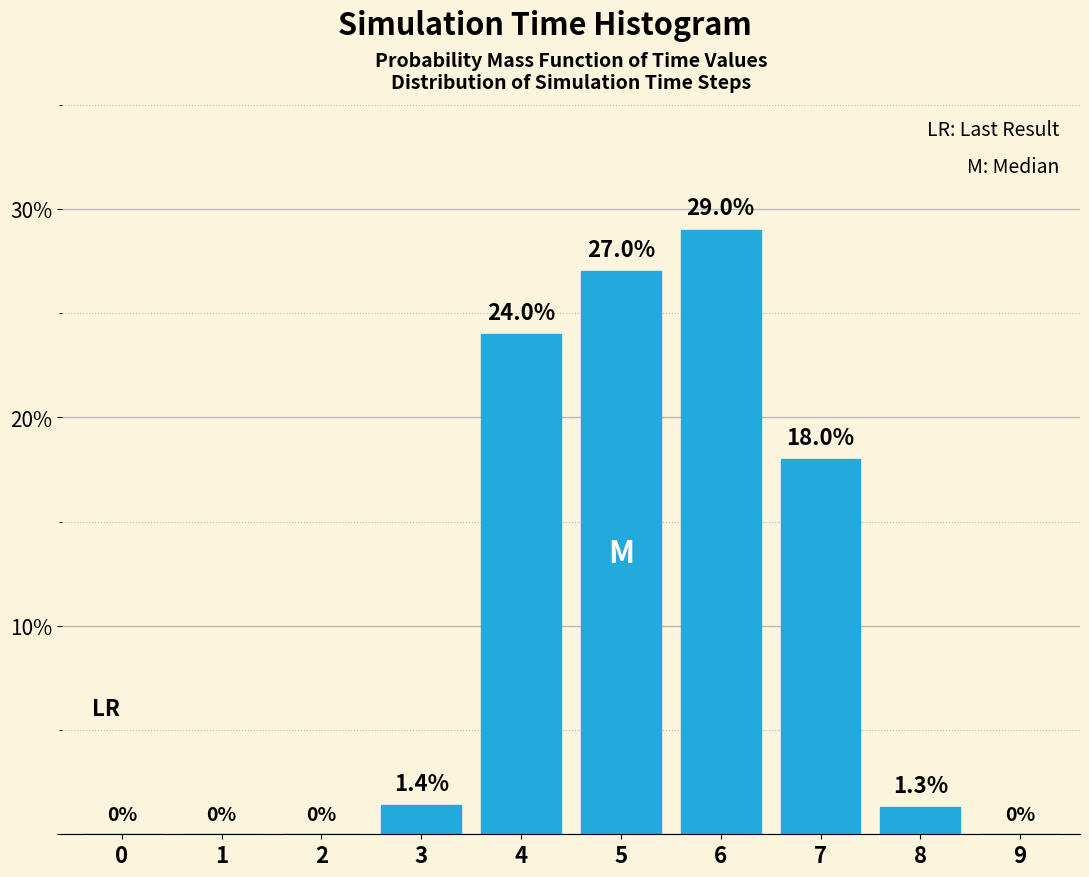

Reading right to left, list all the values displayed in this chart.

9=0.0	8=1.3	7=18.0	6=29.0	5=27.0	4=24.0	3=1.4	2=0.0	1=0.0	0=0.0